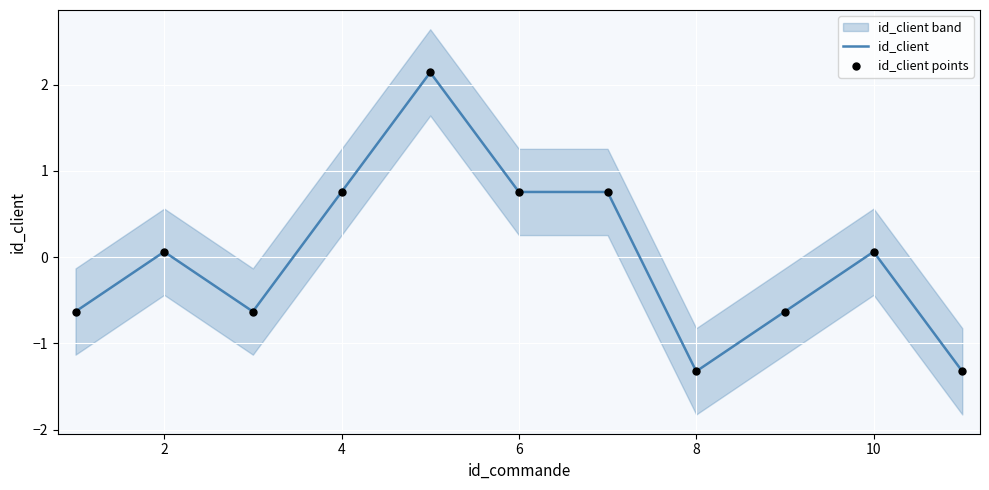

At how many categories does at least one series exceed 0?

6